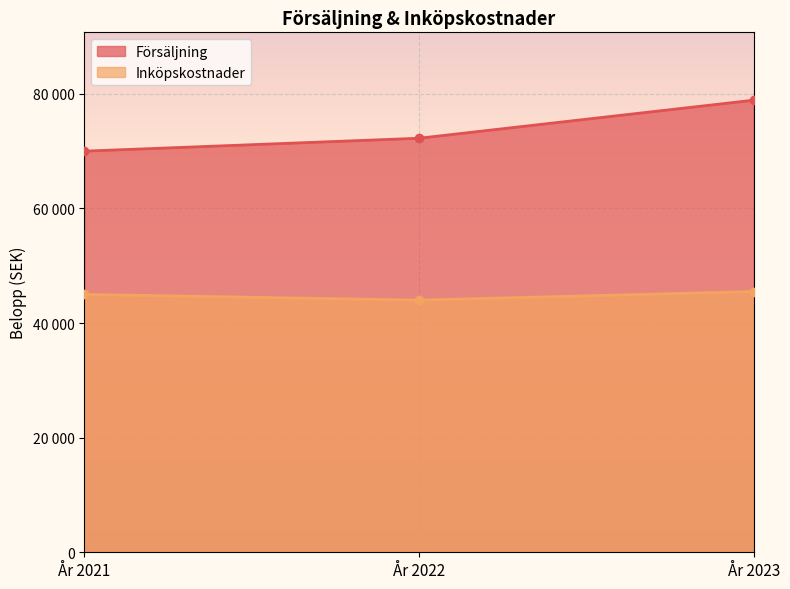

How many lines are shown in the chart?

2